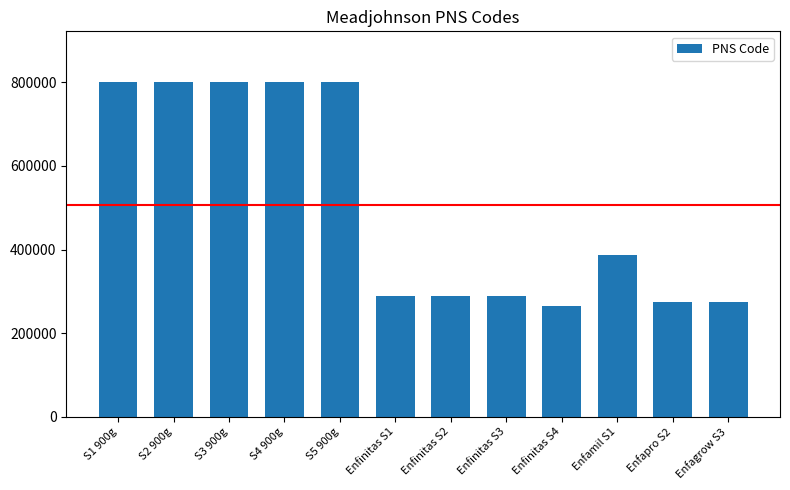

Where does the data first go above 387123?

S1 900g